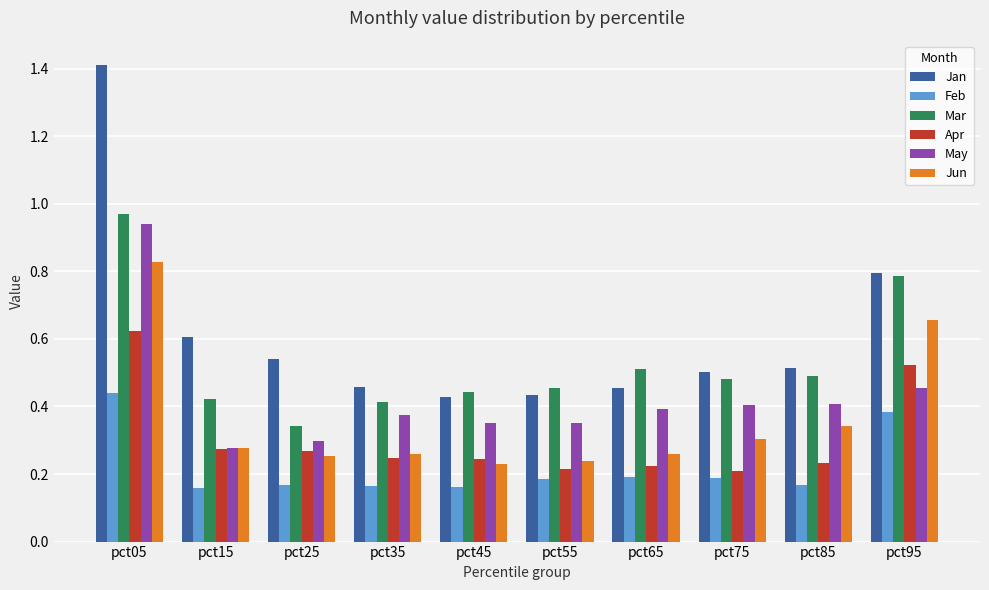

At which label does Mar reach its minimum?

pct25